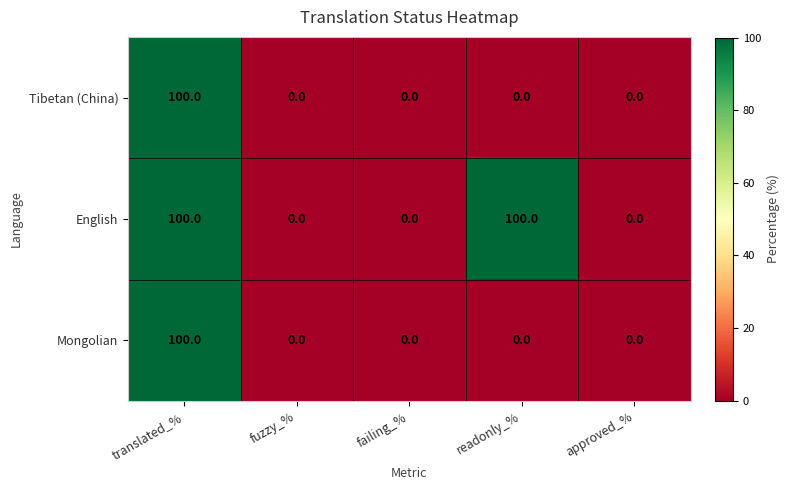

How many categories are shown in the chart?

5